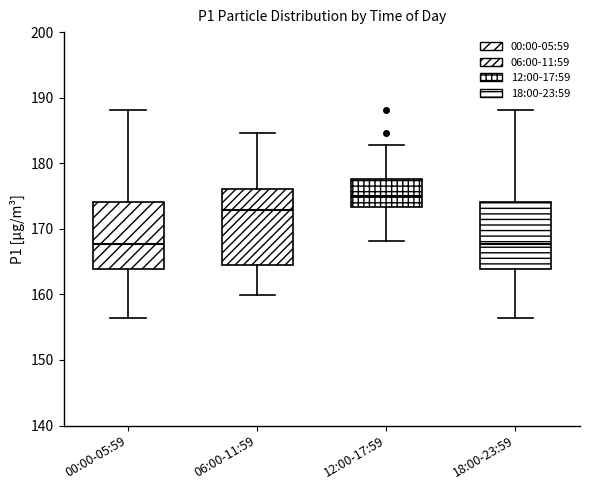

Which box is the tallest, from its lower edge to its upper edge?

06:00-11:59